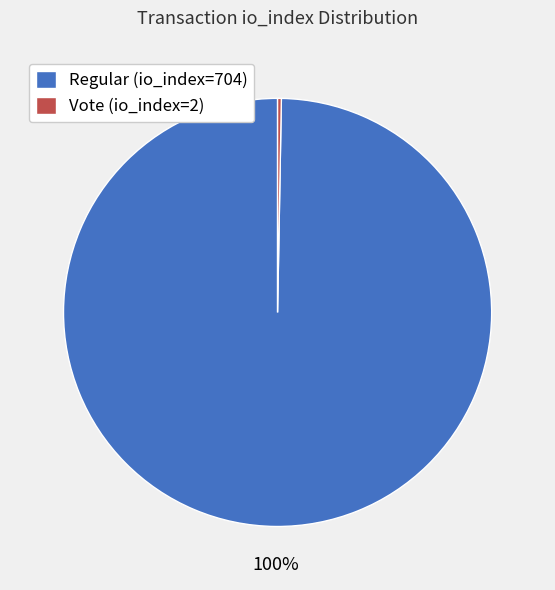

To the nearest percent, what is the average slice percentage?

50%